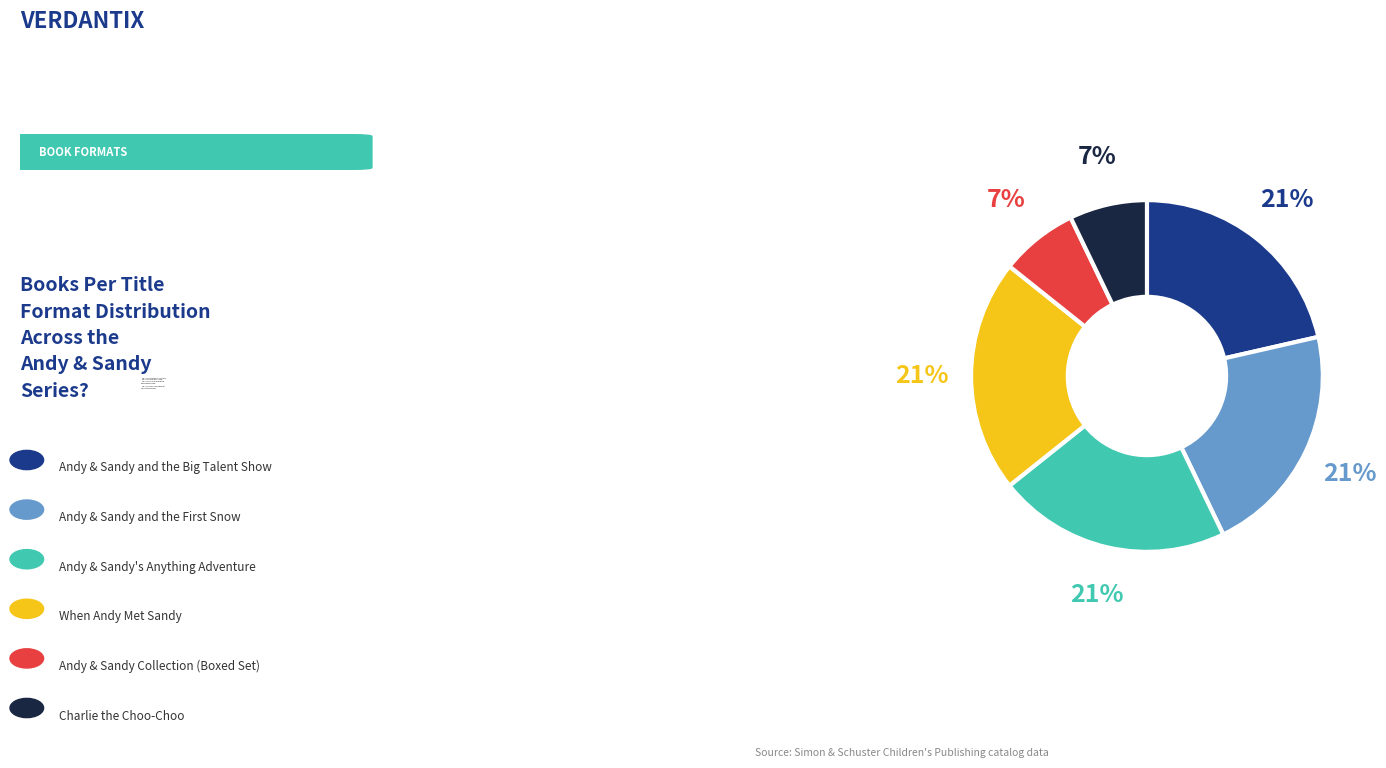

Between Charlie the Choo-Choo and Andy & Sandy's Anything Adventure, which is larger?

Andy & Sandy's Anything Adventure